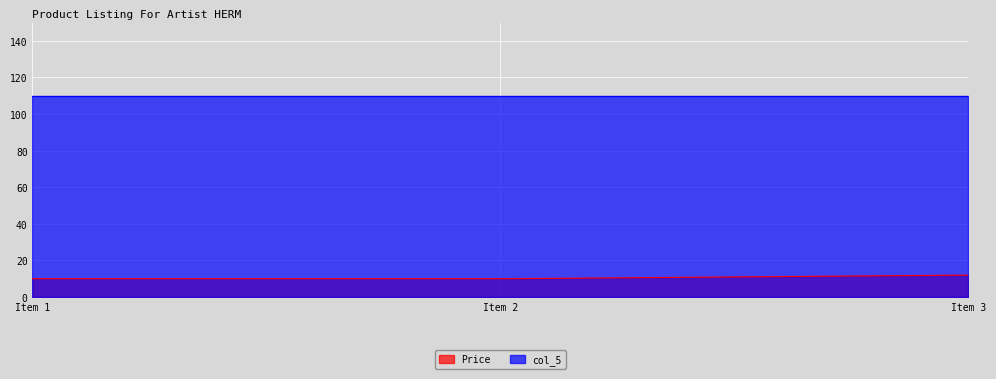

The value of col_5 at Item 2 is 110.0. True or false?

True